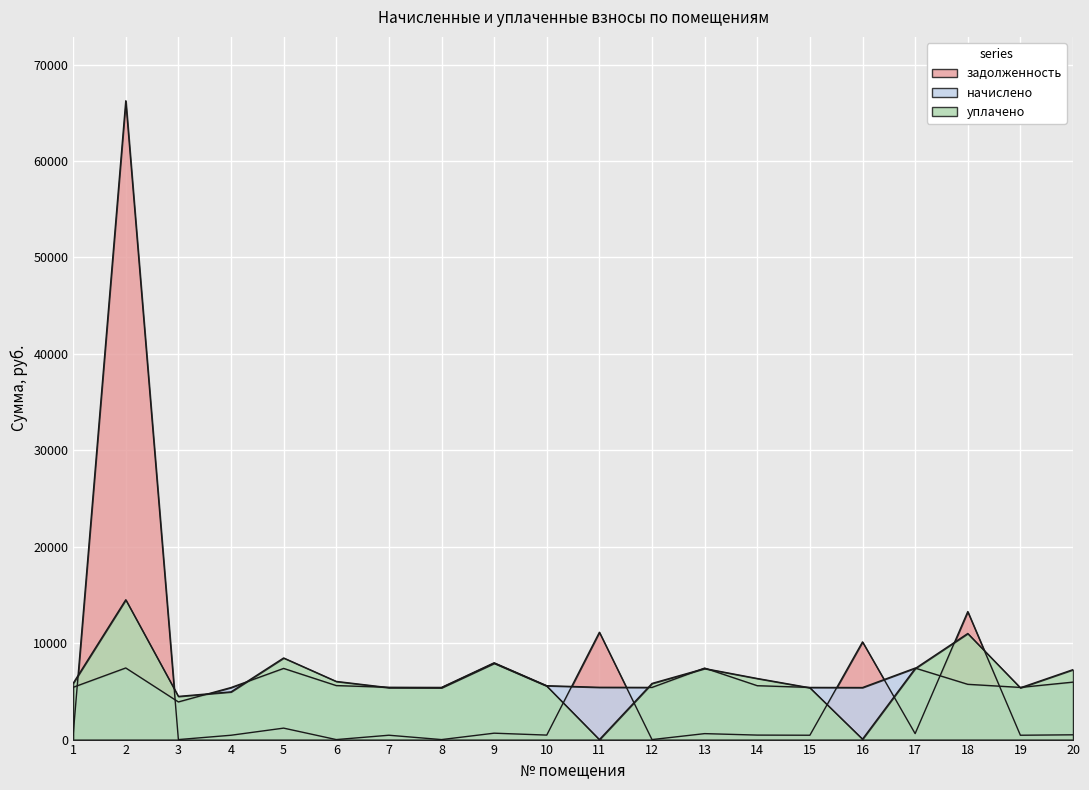

Which series has the widest spread of values?

задолженность